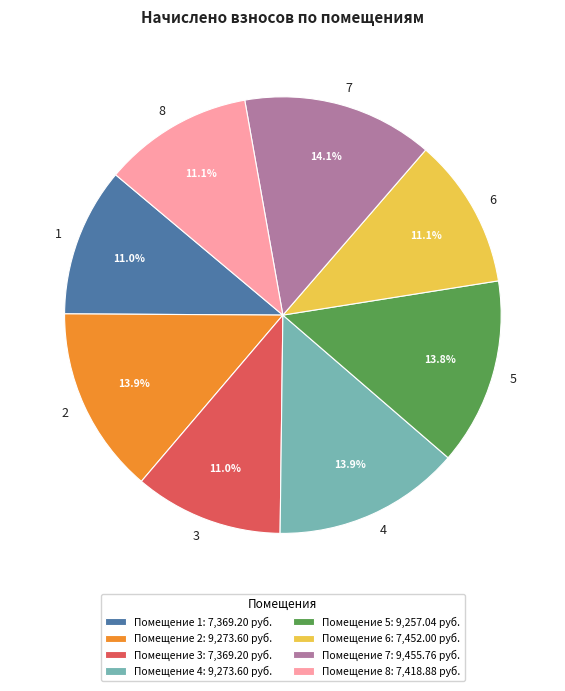

To the nearest percent, what is the combined percentage of 3 and 7?

25%